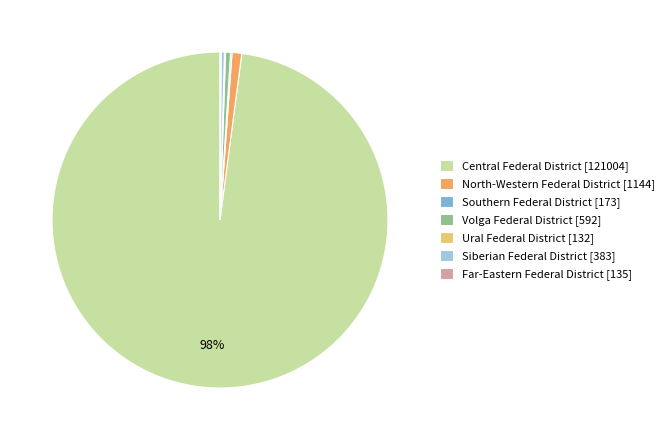

Which category has the biggest portion of the pie?

Central Federal District [121004]